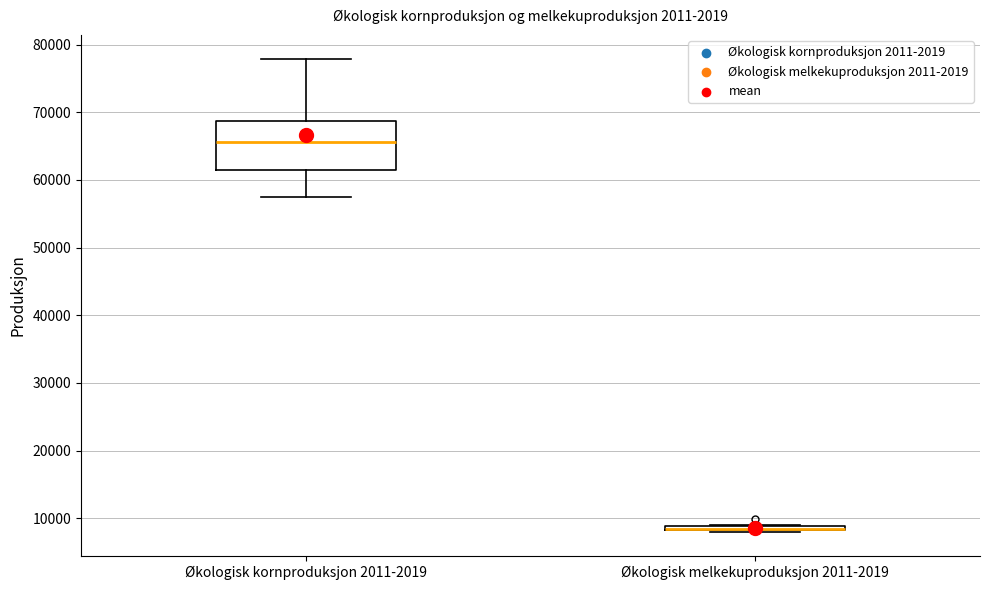

Which box is the tallest, from its lower edge to its upper edge?

Økologisk kornproduksjon 2011-2019